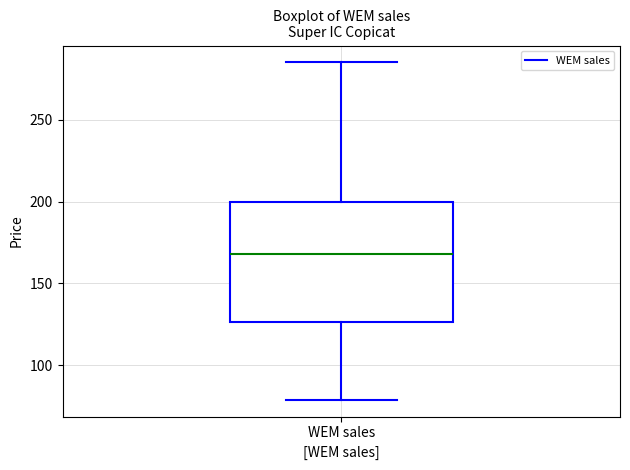

Transcribe this box plot: give where the median line is, the range the box spans, and where the two whiskers end, as read against the y-axis. The values are not printed on the chart, so give them approximately, as read against the axis.

median 170, box 125 to 200, whiskers 80 to 285